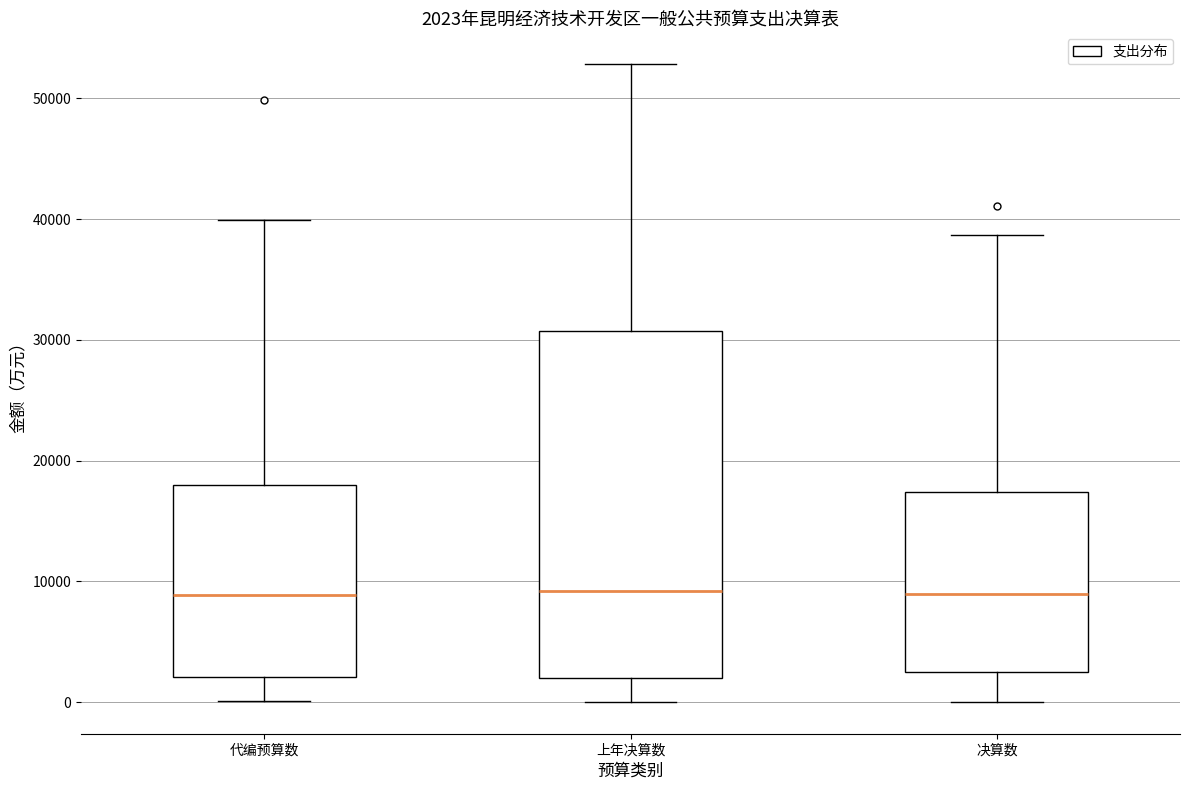

Which box is the tallest, from its lower edge to its upper edge?

上年决算数